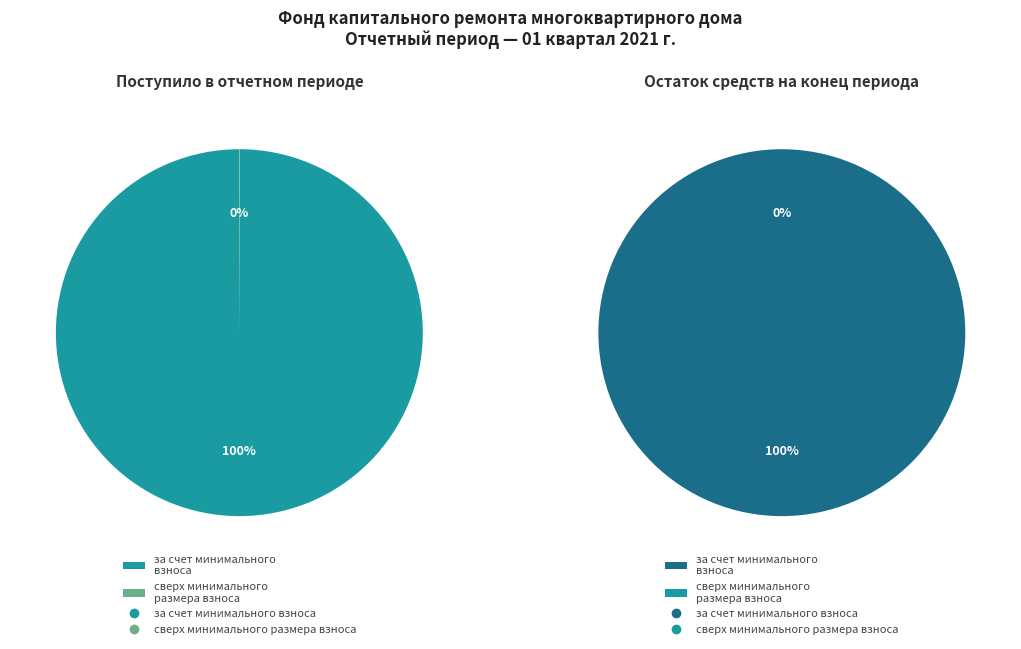

Does сверх минимального размера взноса represent more than half of the total?

No